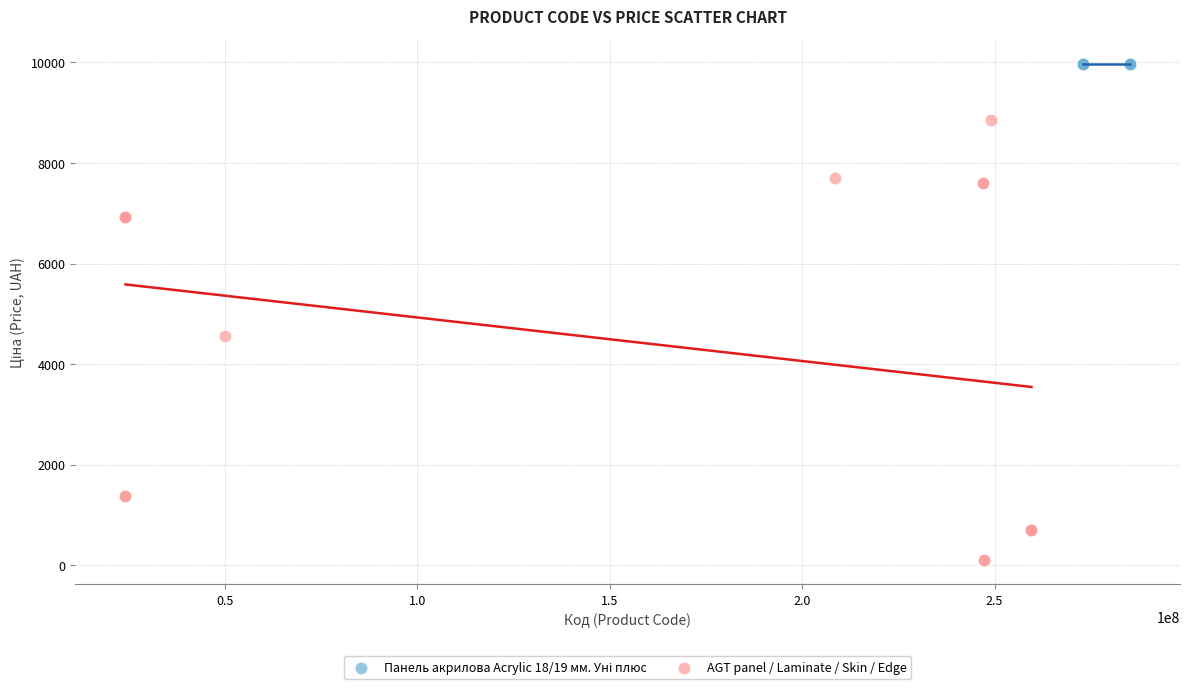

Which series reaches the minimum Y coordinate?

AGT panel / Laminate / Skin / Edge